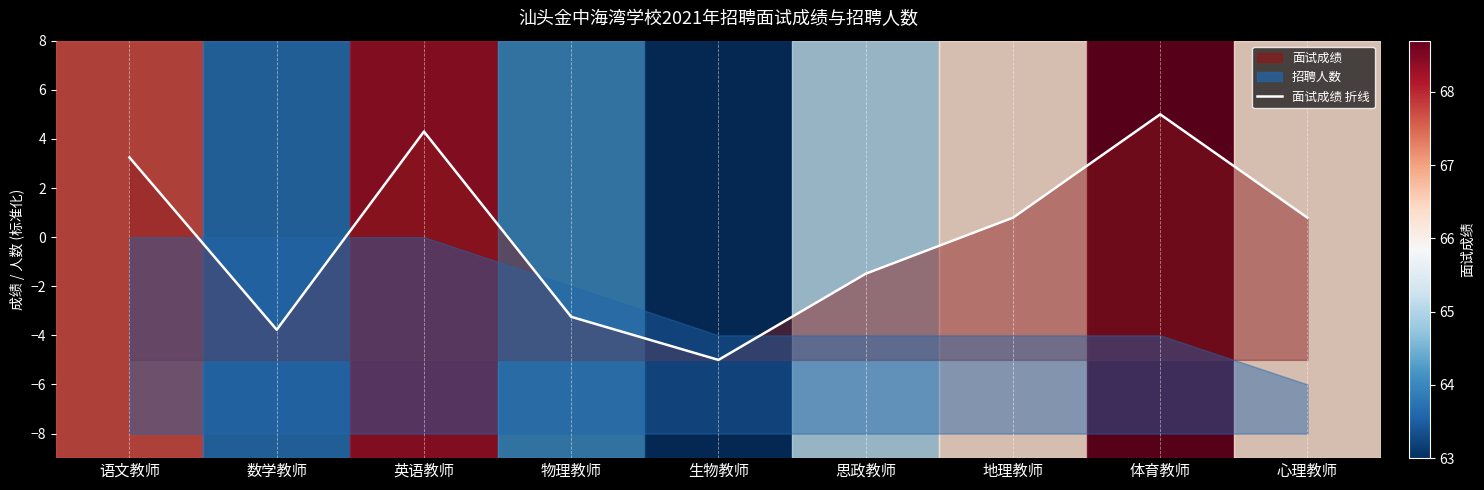

At which category does the data reach its first local peak?

英语教师